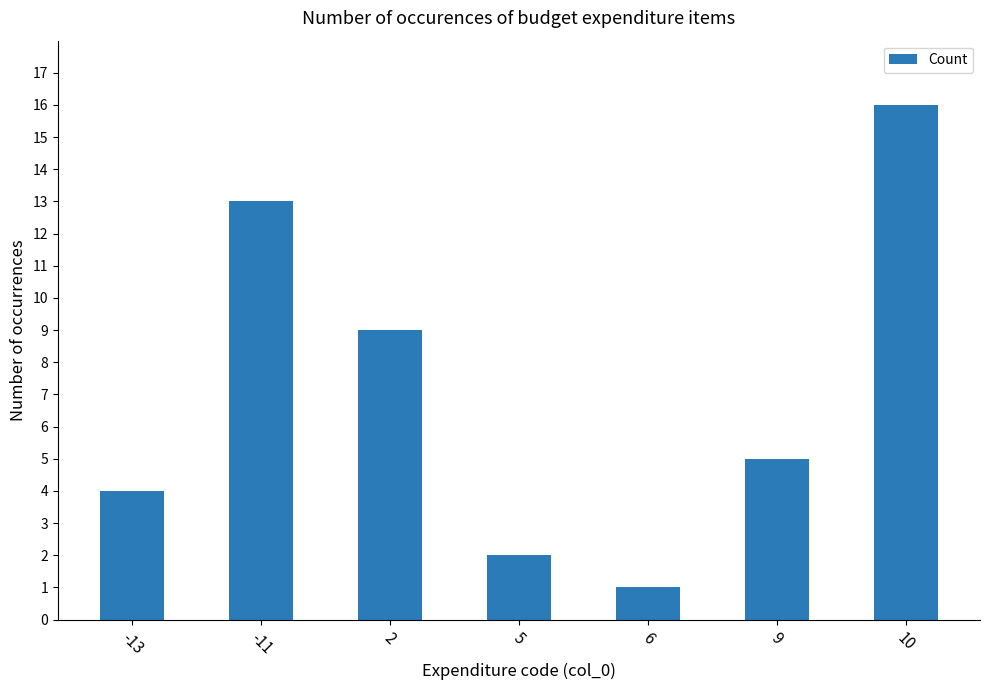

What is the change in value from -11 to 5?

-11